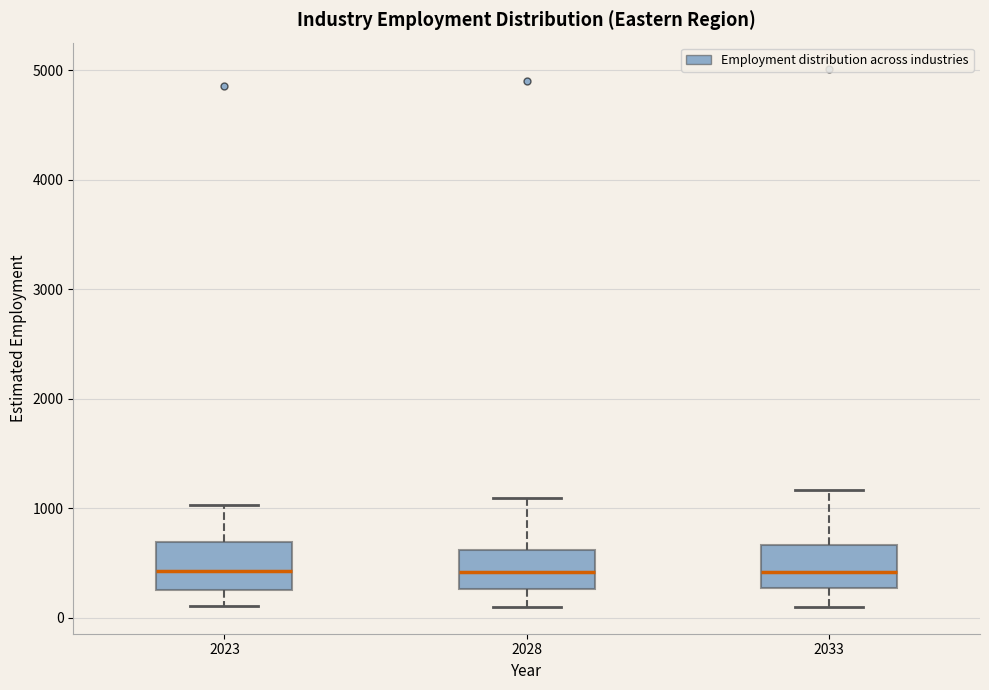

Where does the median line of the box at x = 2033 sit on the y-axis? The values are not printed on the chart, so give them approximately, as read against the axis.

400